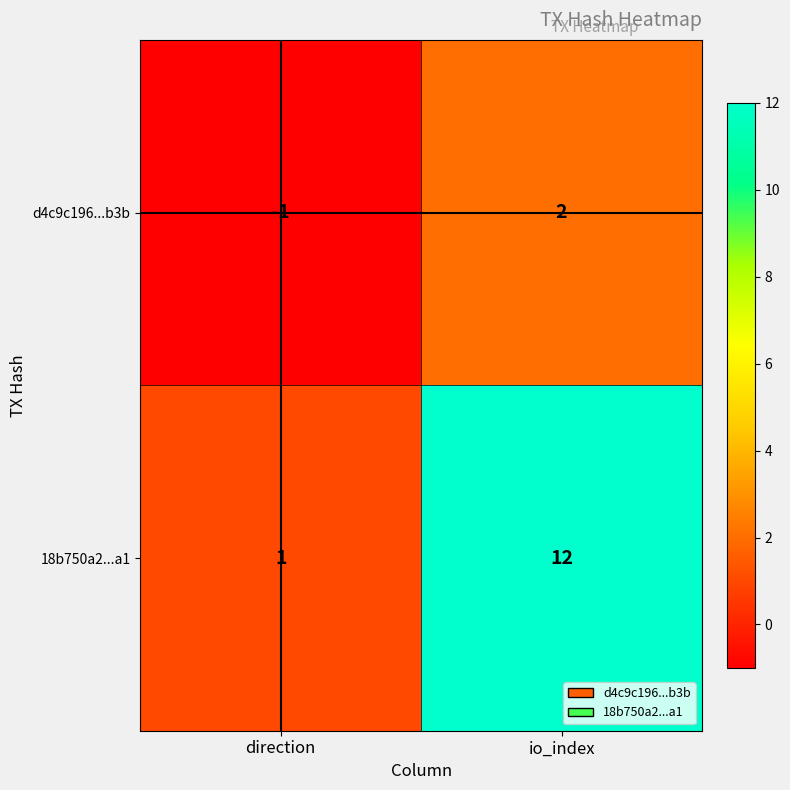

The 18b750a2...a1 series shows 1 at direction. True or false?

True